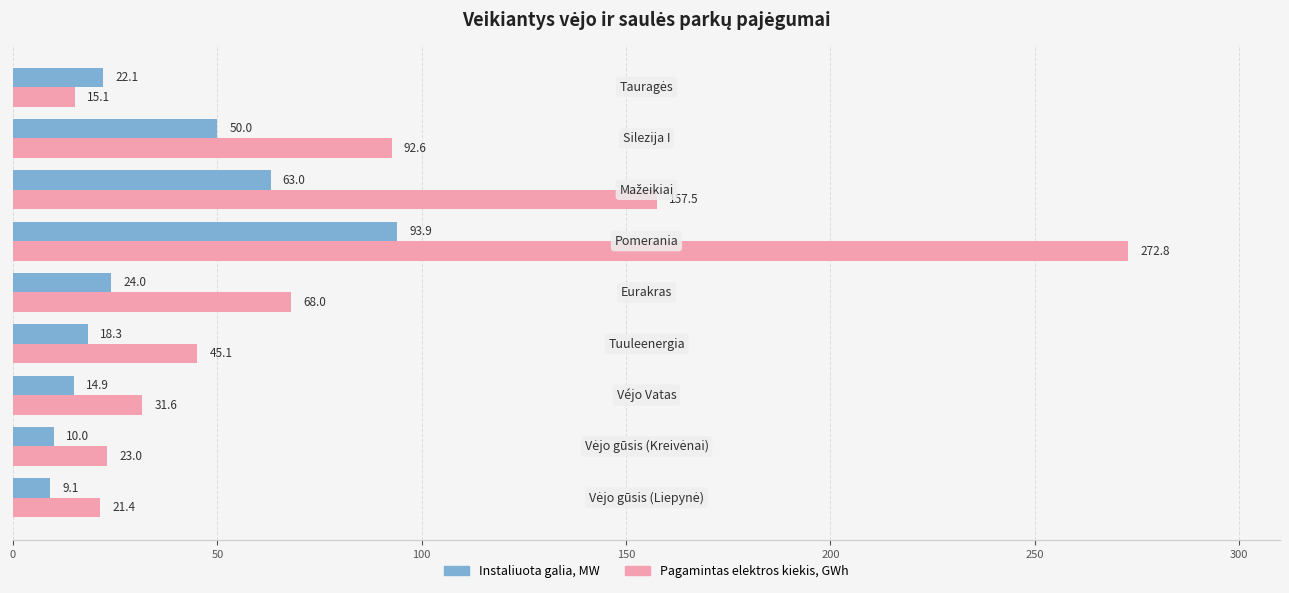

List the series in order of their peak value, highest first.

Pagamintas elektros kiekis, GWh, Instaliuota galia, MW